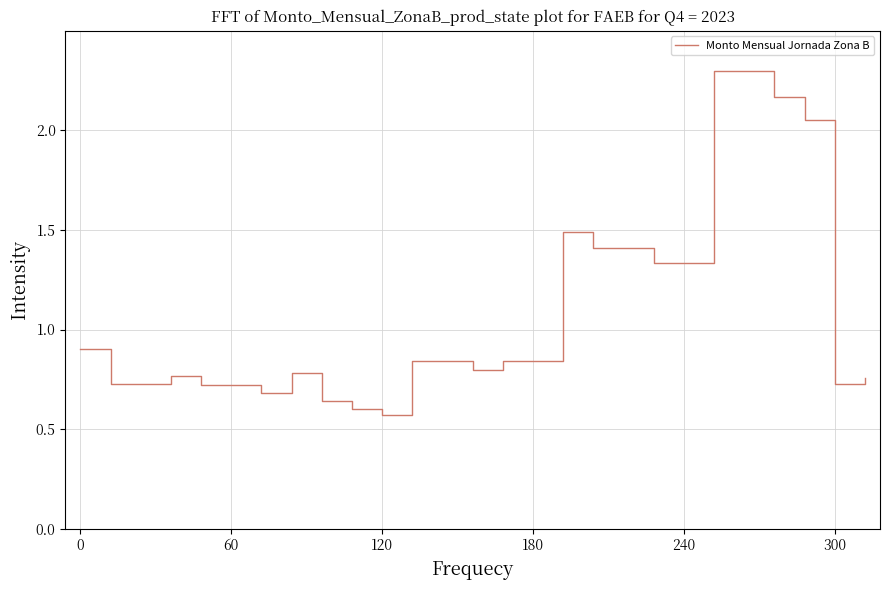

True or false: there are more than 0 points higher than both neighbors.

True